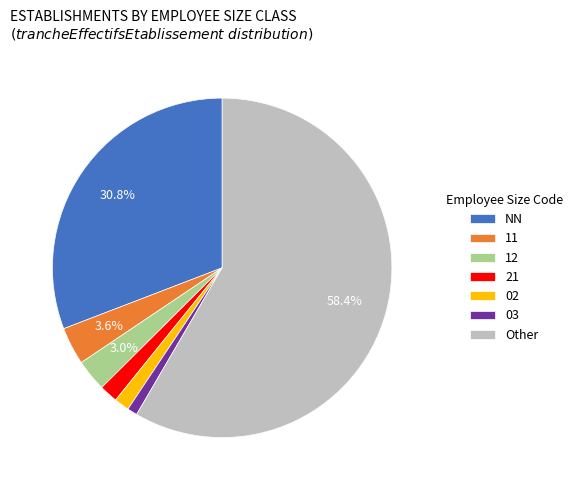

Count the number of slices in the pie.

7